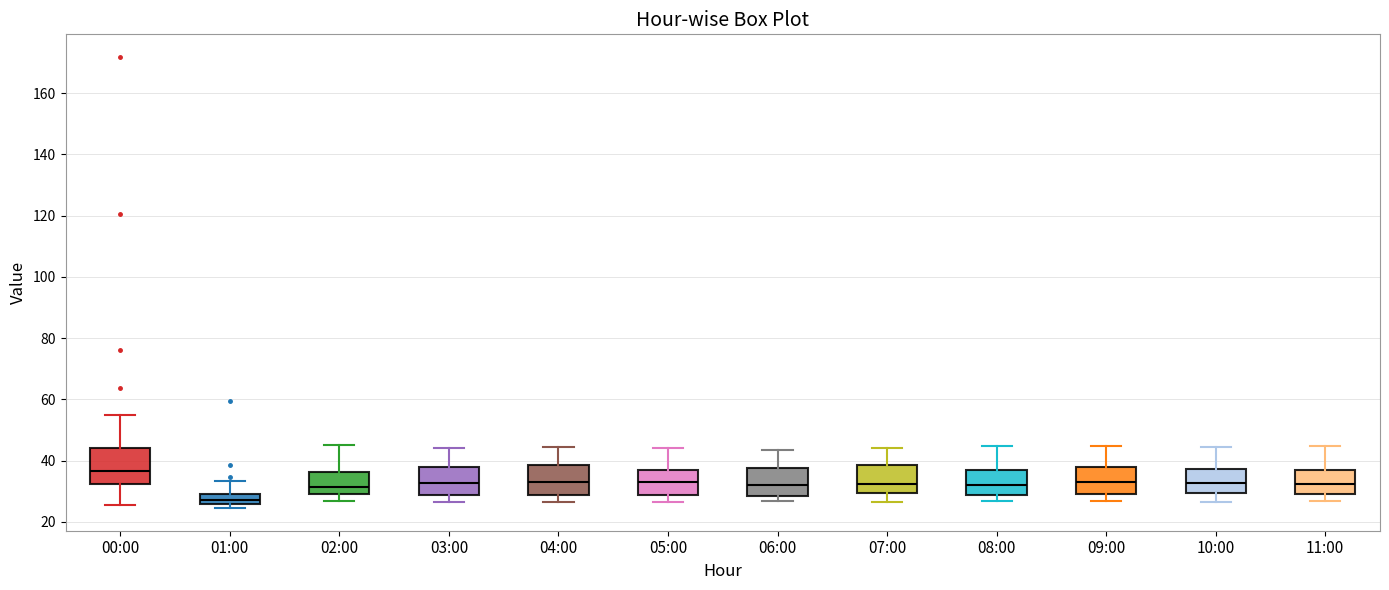

Reading left to right, read every box against the y-axis: the position of its median line, the range the box covers, and the ends of its whiskers. The values are not printed on the chart, so give them approximately, as read against the axis.

00:00: median 36, box 32 to 44, whiskers 26 to 54
01:00: median 28, box 26 to 30, whiskers 24 to 34
02:00: median 32, box 30 to 36, whiskers 26 to 46
03:00: median 32, box 28 to 38, whiskers 26 to 44
04:00: median 34, box 28 to 38, whiskers 26 to 44
05:00: median 34, box 28 to 36, whiskers 26 to 44
06:00: median 32, box 28 to 38, whiskers 26 to 44
07:00: median 32, box 30 to 38, whiskers 26 to 44
08:00: median 32, box 28 to 36, whiskers 26 to 44
09:00: median 34, box 30 to 38, whiskers 26 to 44
10:00: median 32, box 30 to 38, whiskers 26 to 44
11:00: median 32, box 30 to 38, whiskers 26 to 44